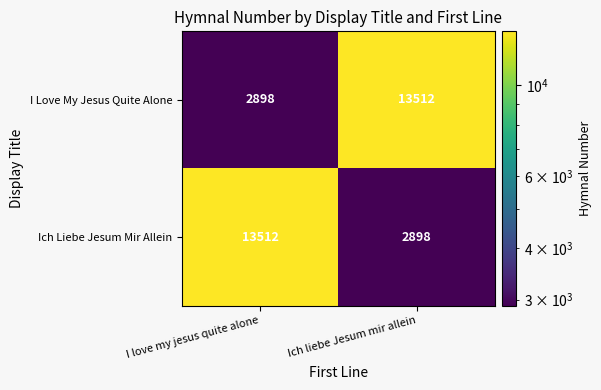

What is the difference between the highest and lowest values at Ich liebe Jesum mir allein?

10614